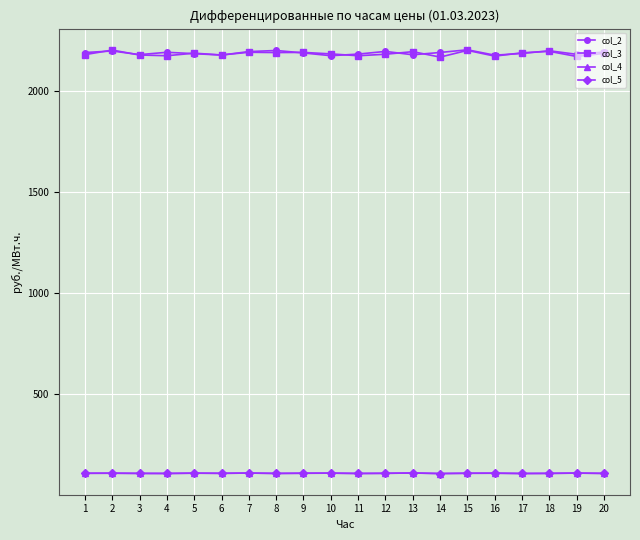

The value of col_5 at 18 is 109.1. True or false?

True